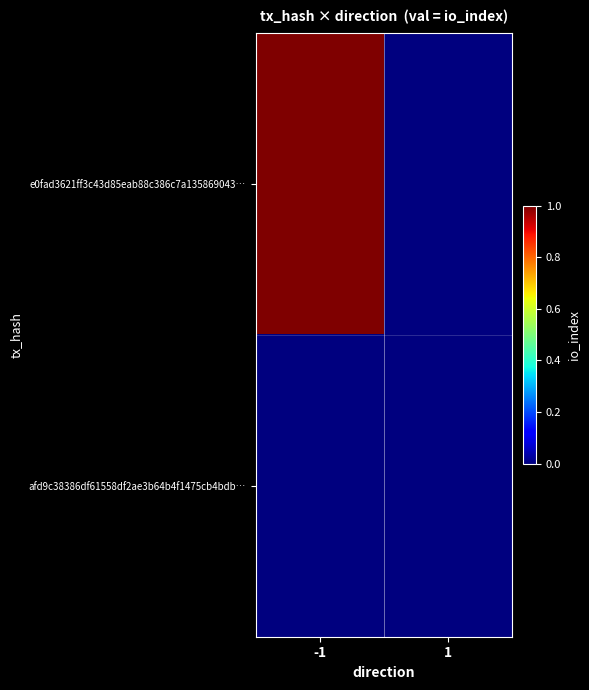

Which series has the largest total across all categories?

e0fad3621ff3c43d85eab88c386c7a135869043…